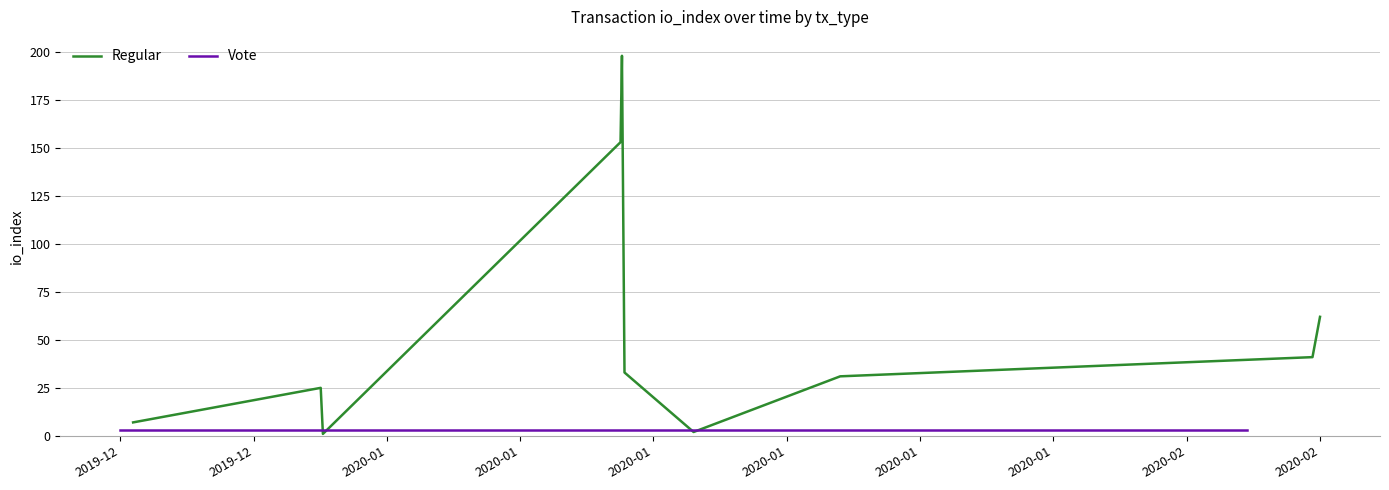

How many lines are shown in the chart?

2